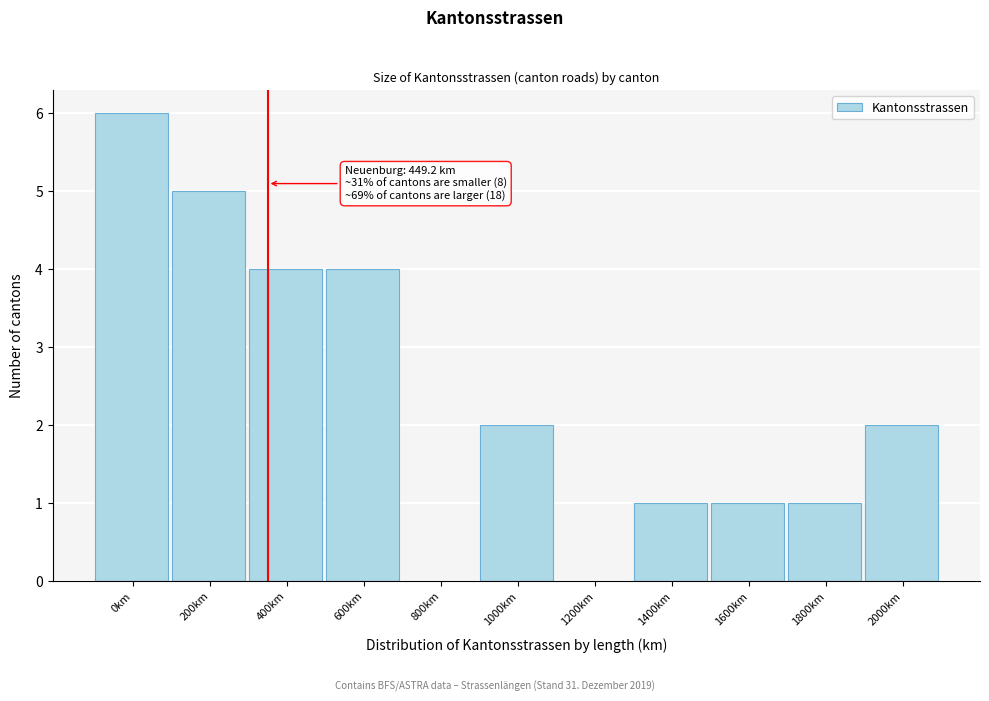

Reading left to right, list all the values displayed in this chart.

0km=6	200km=5	400km=4	600km=4	800km=0	1000km=2	1200km=0	1400km=1	1600km=1	1800km=1	2000km=2